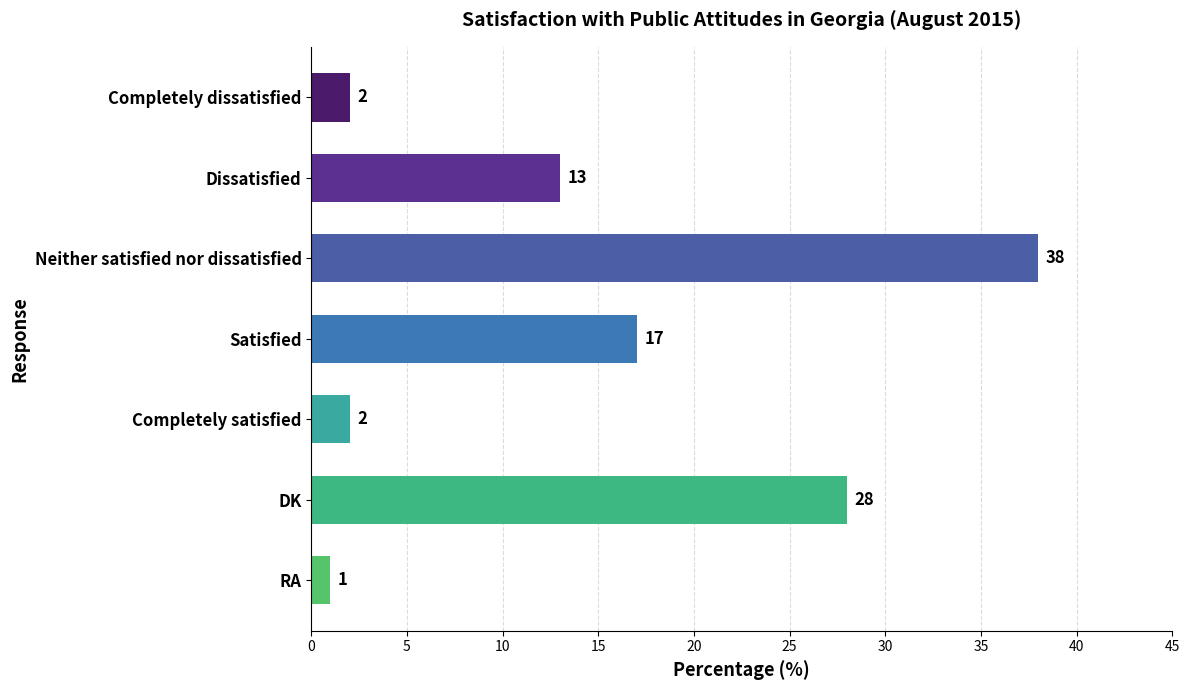

At which label is the value closest to 19?

Satisfied